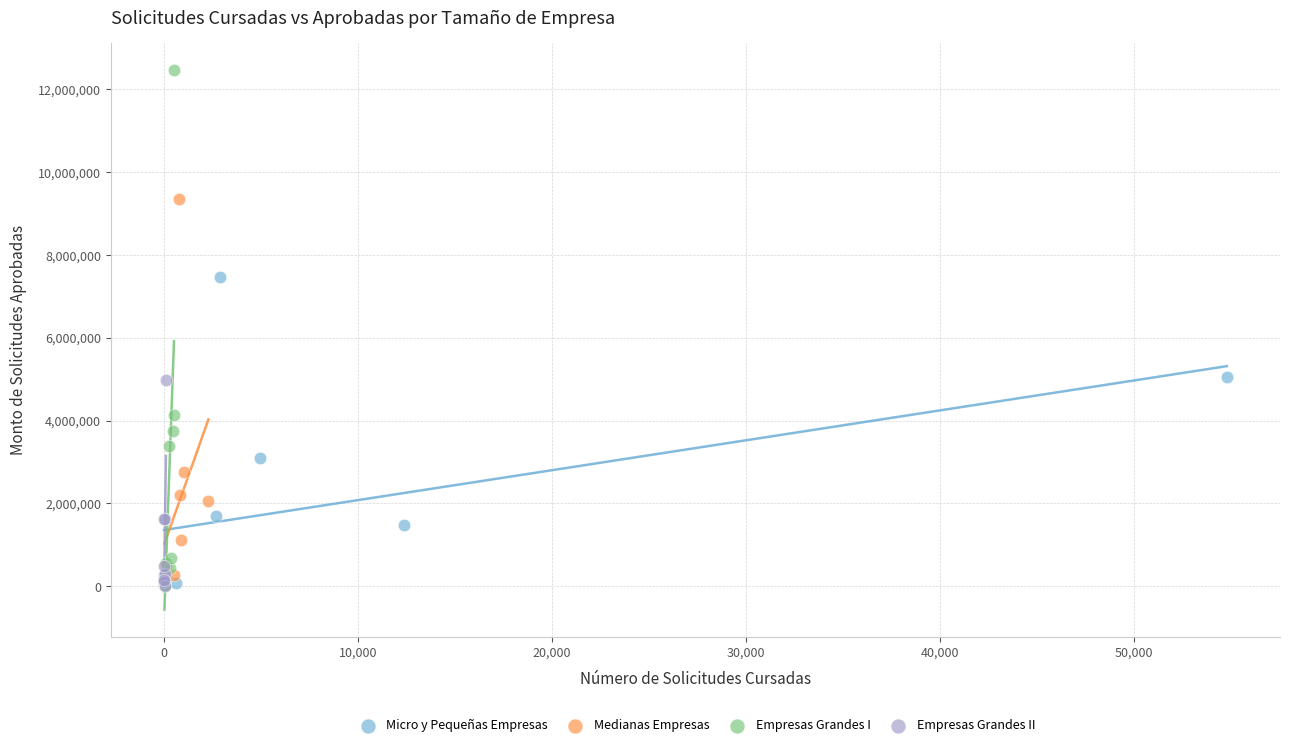

Which series has the widest spread of Y values?

Empresas Grandes I